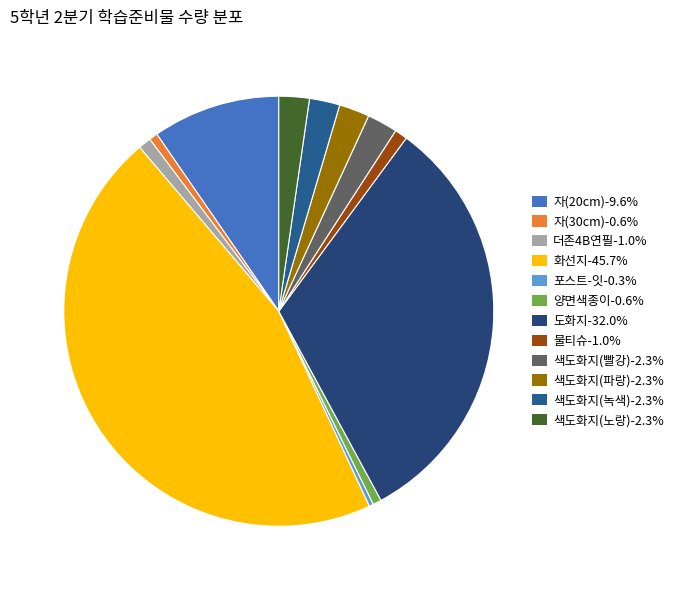

Rank the categories by value from lowest to highest.

포스트-잇, 자(30cm), 양면색종이, 더존4B연필, 물티슈, 색도화지(빨강), 색도화지(파랑), 색도화지(녹색), 색도화지(노랑), 자(20cm), 도화지, 화선지